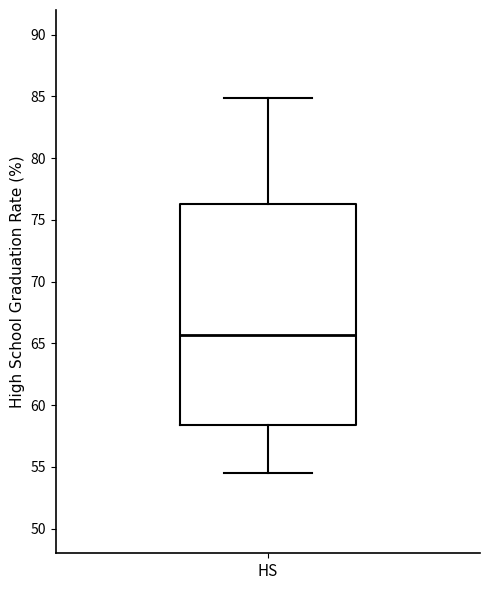

Where is the lower edge of the box for HS on the y-axis? The values are not printed on the chart, so give them approximately, as read against the axis.

58.5